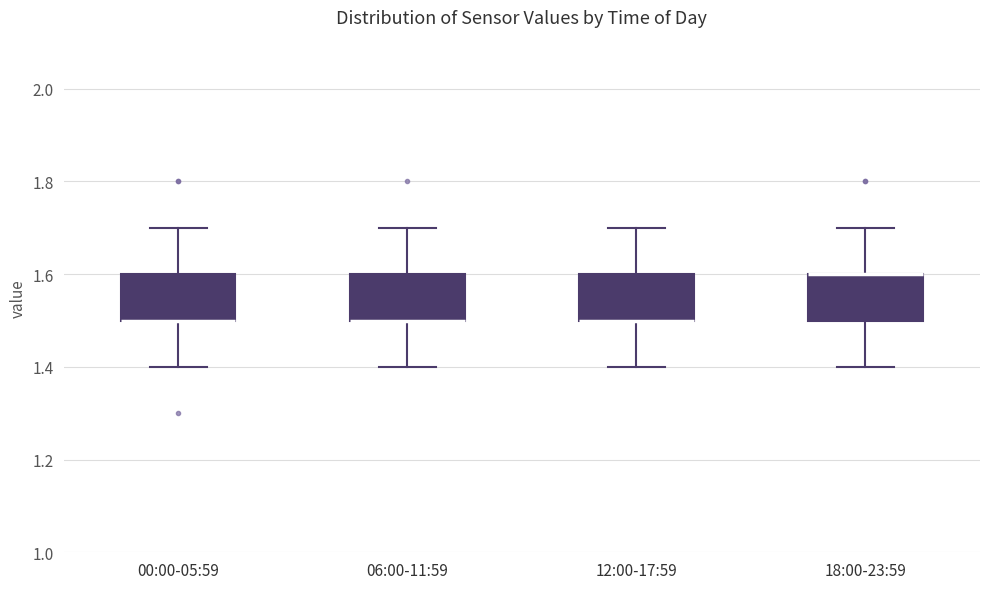

Where is the lower edge of the box for 18:00-23:59 on the y-axis? The values are not printed on the chart, so give them approximately, as read against the axis.

1.5